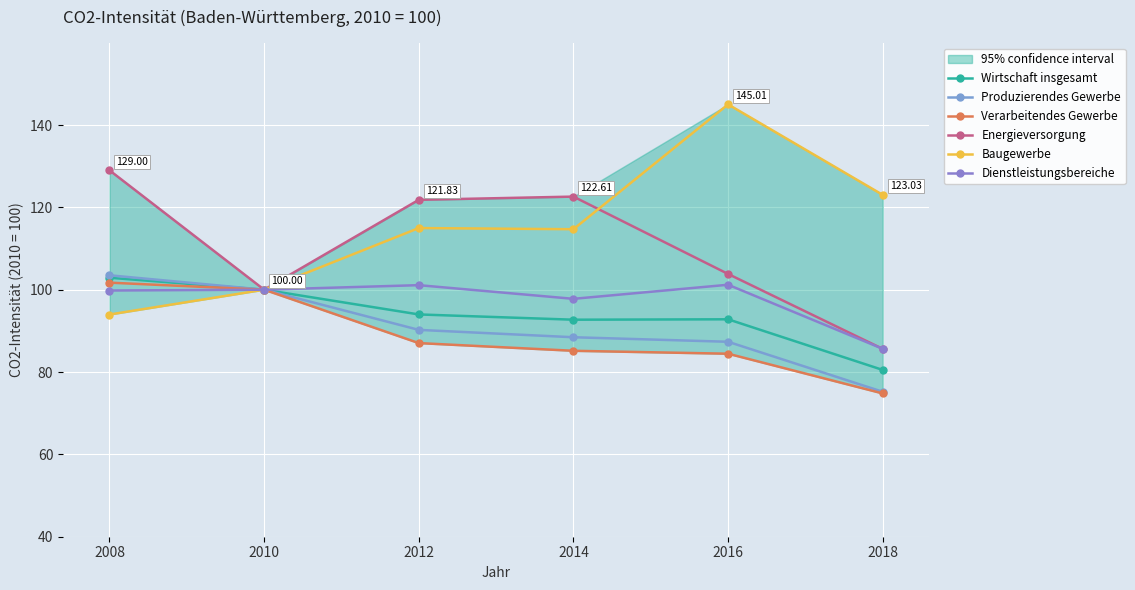

Which series has the largest total across all categories?

Baugewerbe